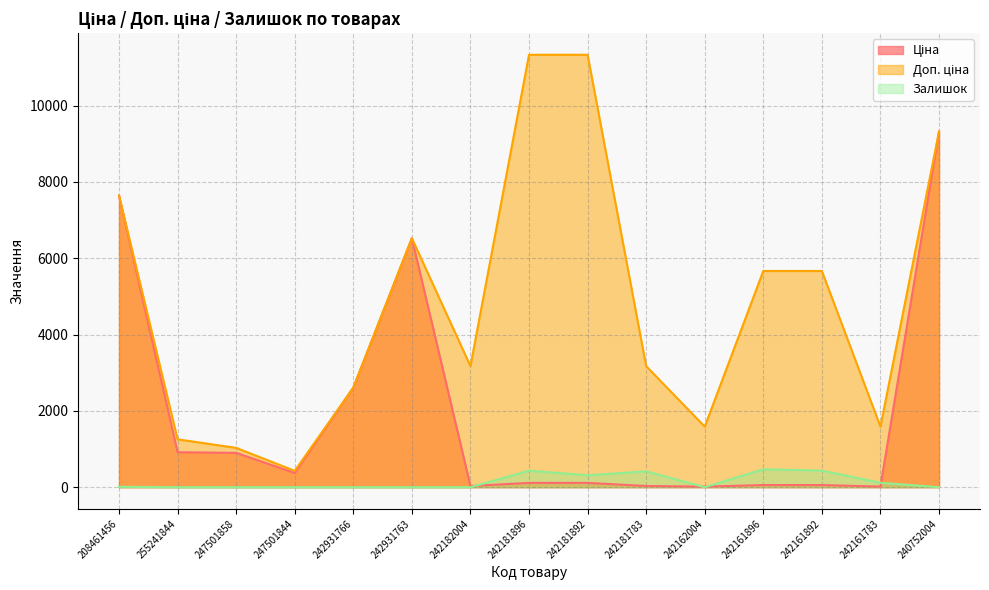

What are all the series names shown in the legend?

Ціна, Доп. ціна, Залишок